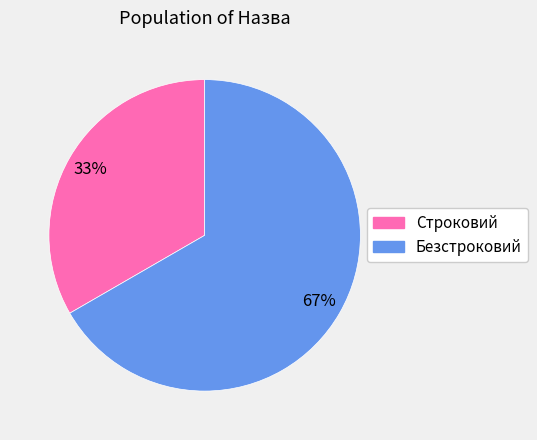

Which slice is the smallest?

Строковий